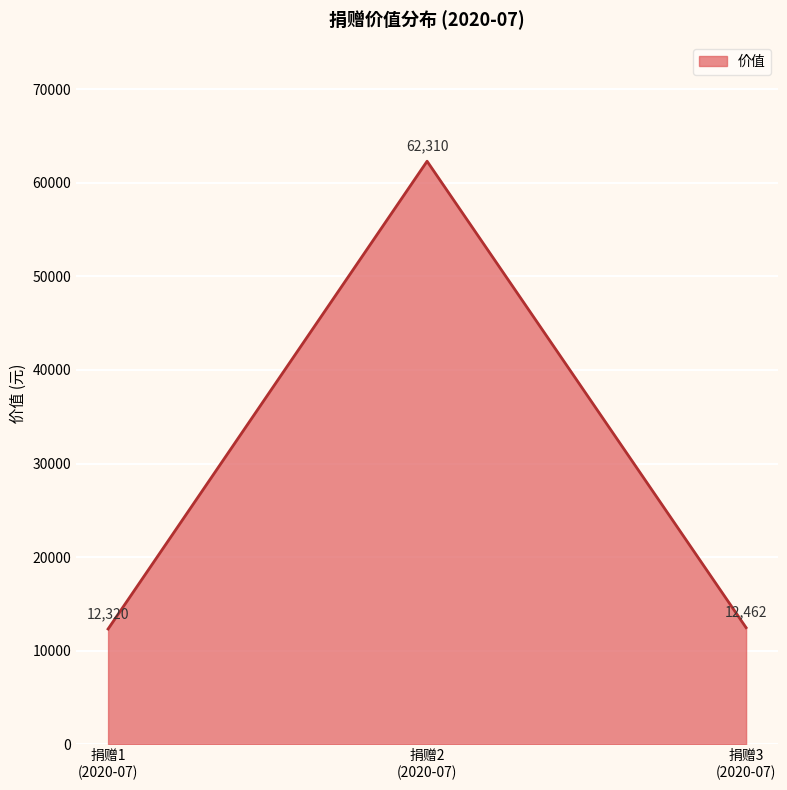

What is the average value?

29031